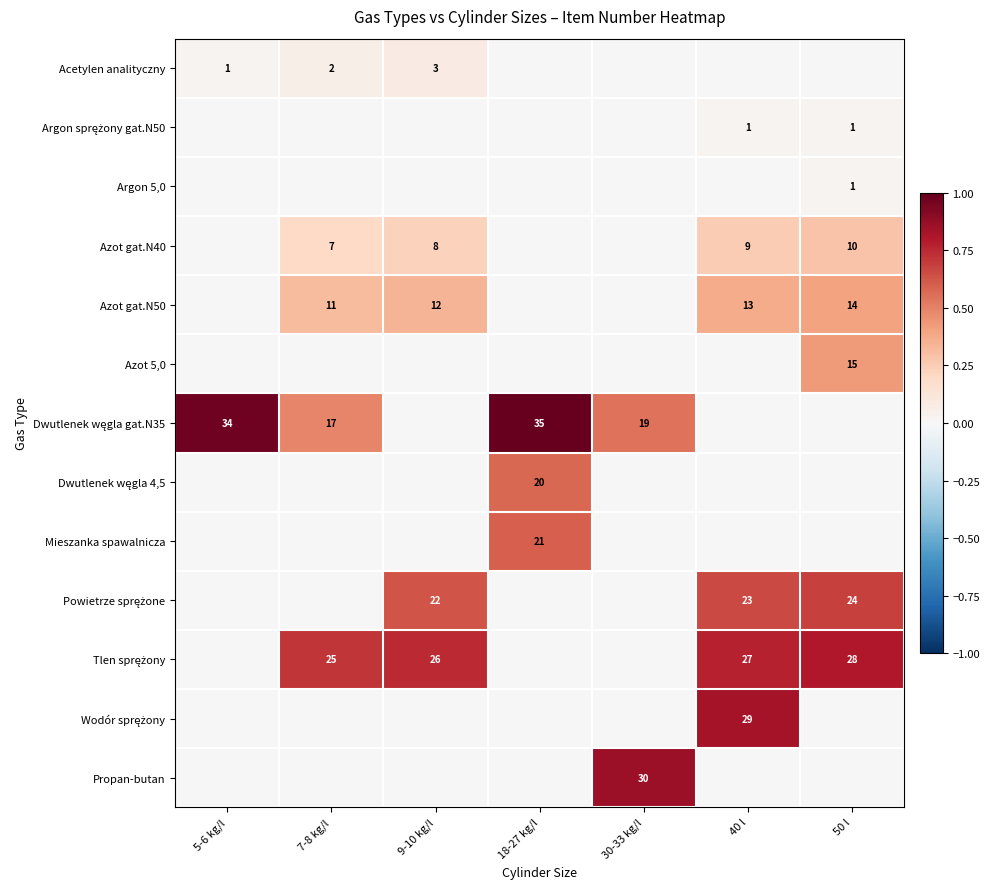

True or false: Azot gat.N50 has a value of 14 at 50 l.

True